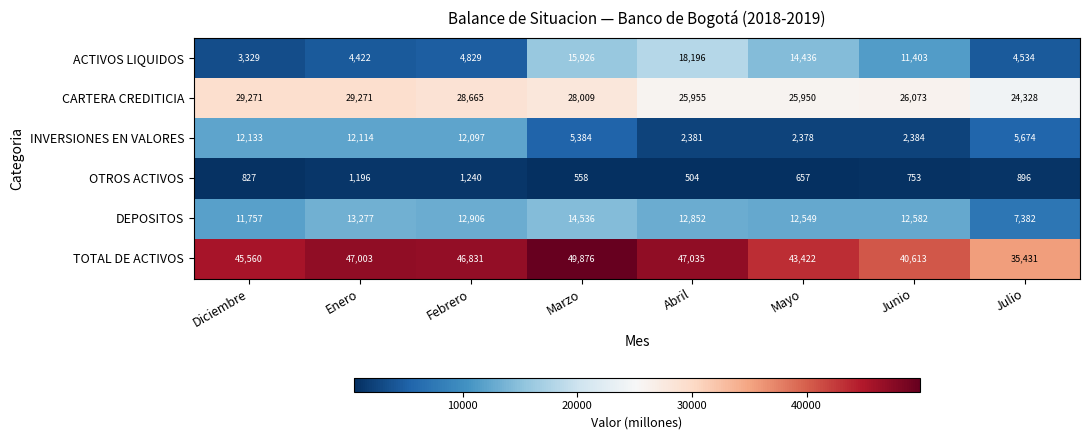

What is the sum of the TOTAL DE ACTIVOS values at Marzo and Febrero?

96707